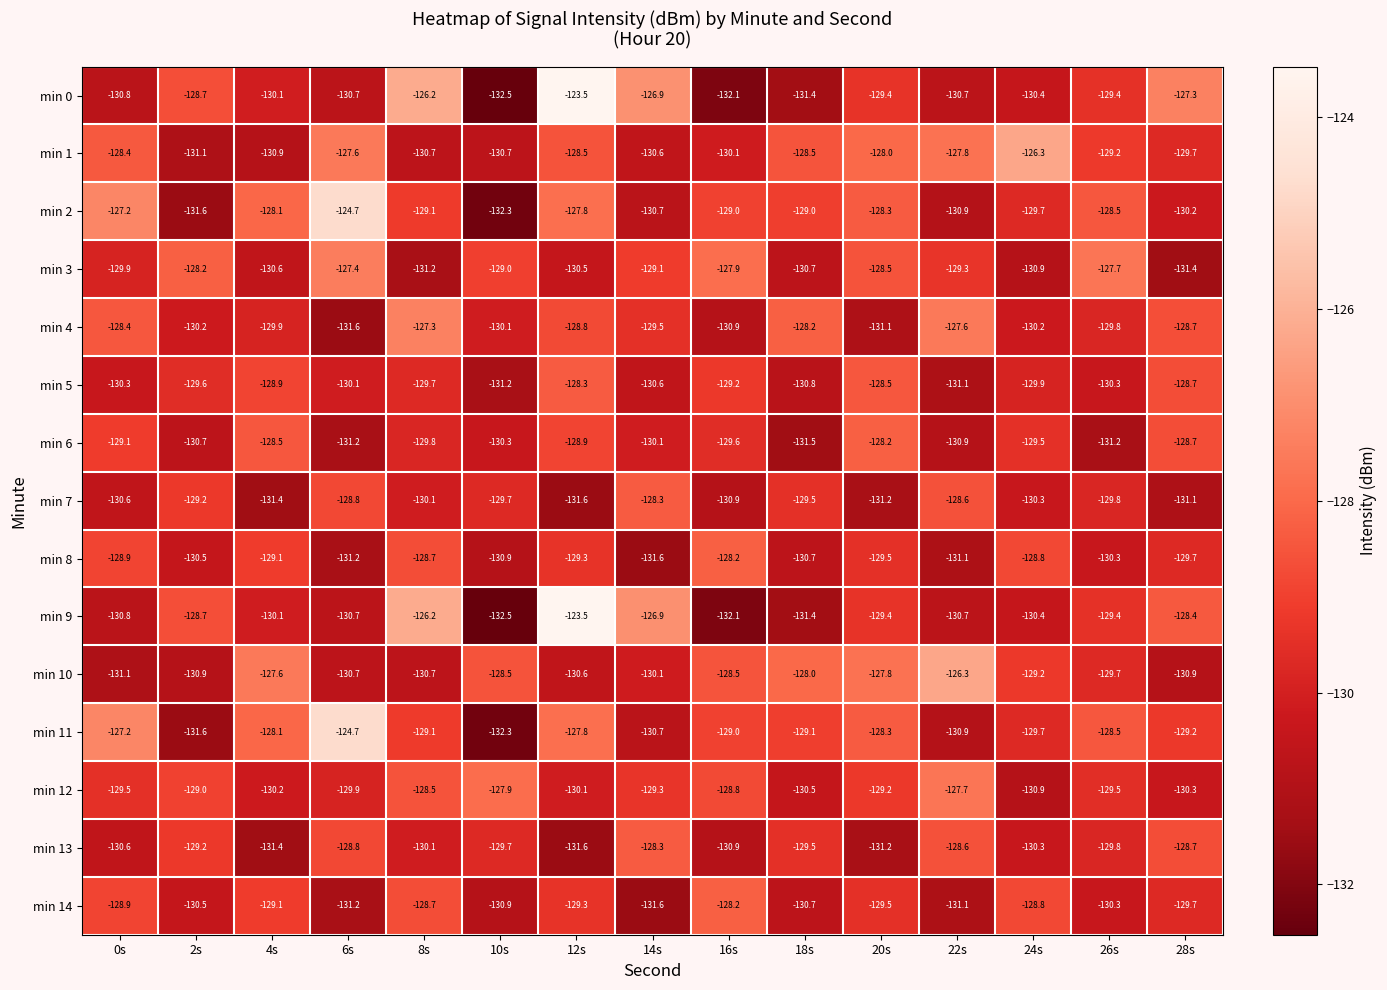

At which label does min 11 first exceed -129?

0s